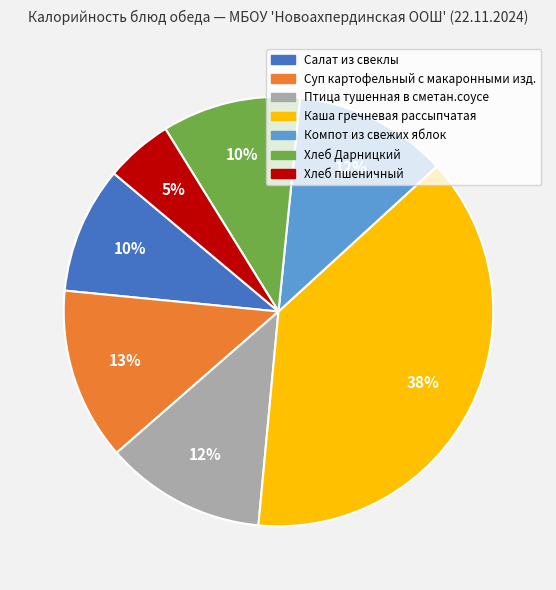

Count the number of slices in the pie.

7